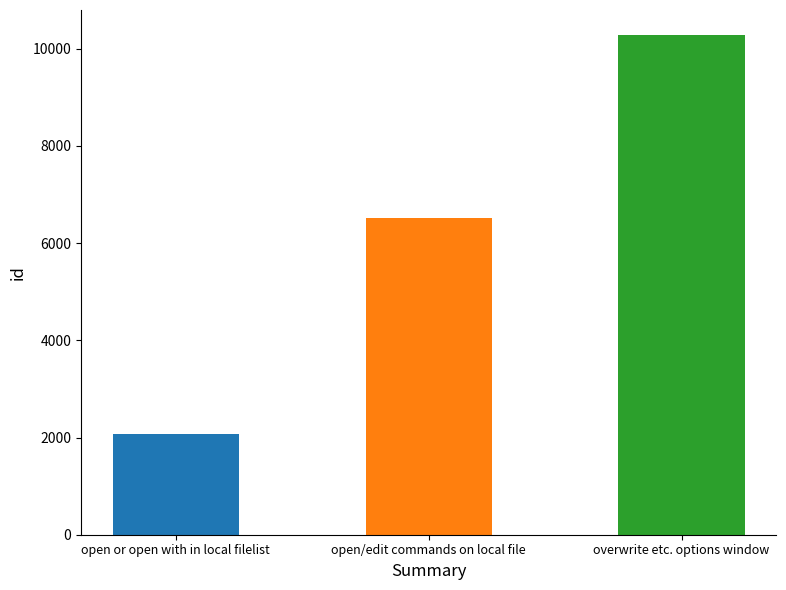

How many values are below 6515?

1